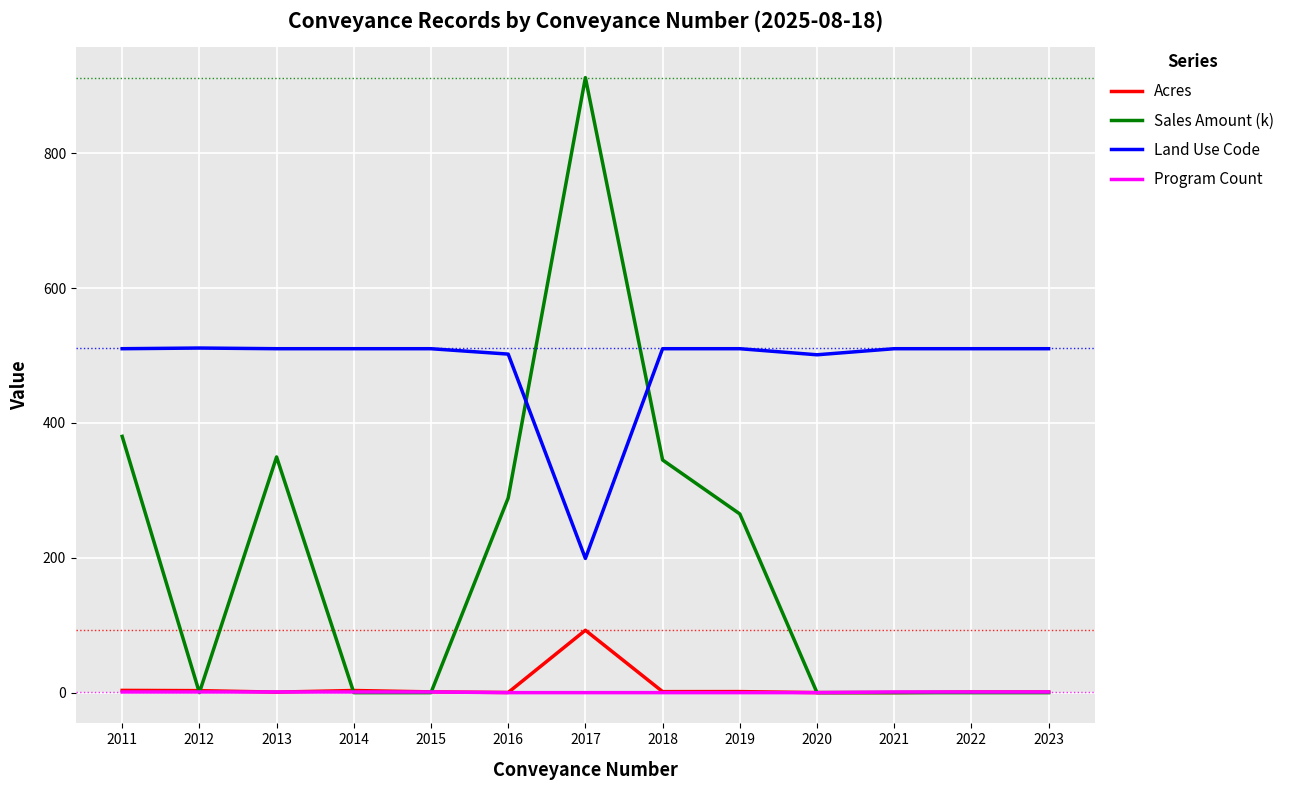

At which category is the sum across all series the highest?

2017